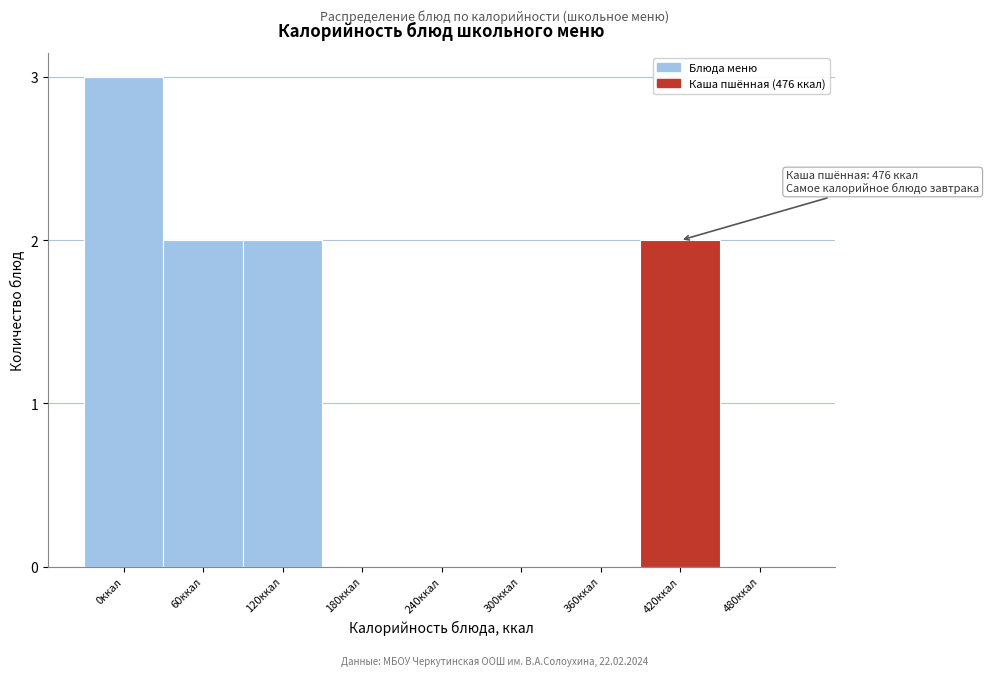

Reading left to right, what are all the values shown in this chart?

0ккал=3	60ккал=2	120ккал=2	180ккал=0	240ккал=0	300ккал=0	360ккал=0	420ккал=2	480ккал=0